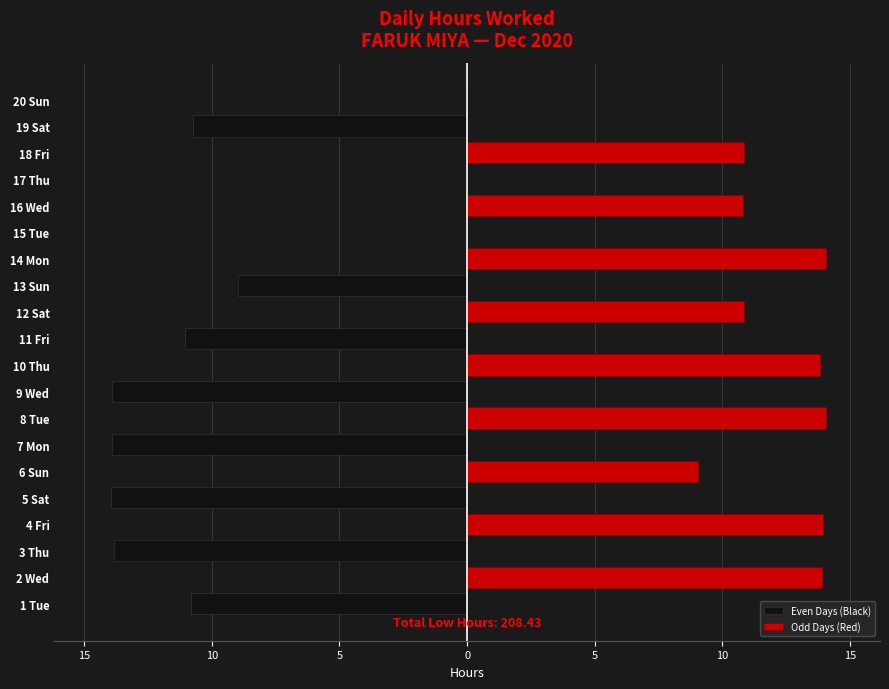

Does the chart contain stacked bars?

No